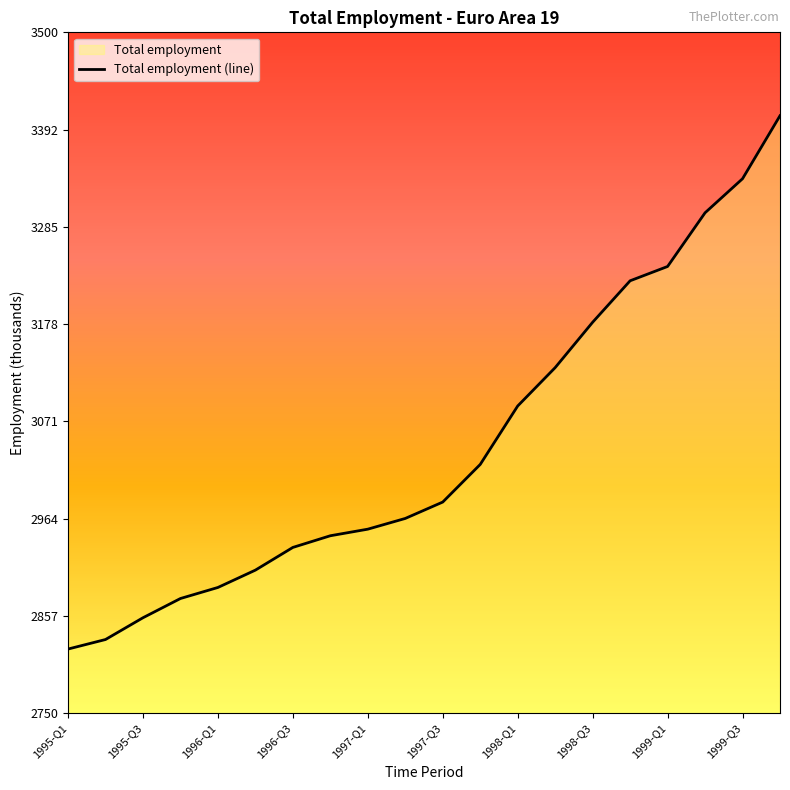

Reading left to right, what are all the values shown in this chart?

1995-Q1=2820.7	1995-Q2=2831.2	1995-Q3=2855.2	1995-Q4=2876.4	1996-Q1=2888.5	1996-Q2=2907.6	1996-Q3=2932.6	1996-Q4=2945.5	1997-Q1=2952.8	1997-Q2=2964.6	1997-Q3=2982.6	1997-Q4=3024.0	1998-Q1=3088.4	1998-Q2=3130.7	1998-Q3=3180.7	1998-Q4=3226.3	1999-Q1=3242.1	1999-Q2=3301.2	1999-Q3=3338.7	1999-Q4=3408.1